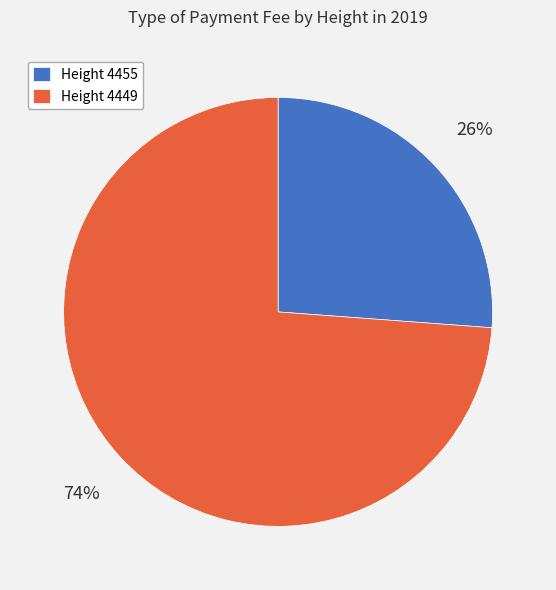

How many slices are in this pie chart?

2